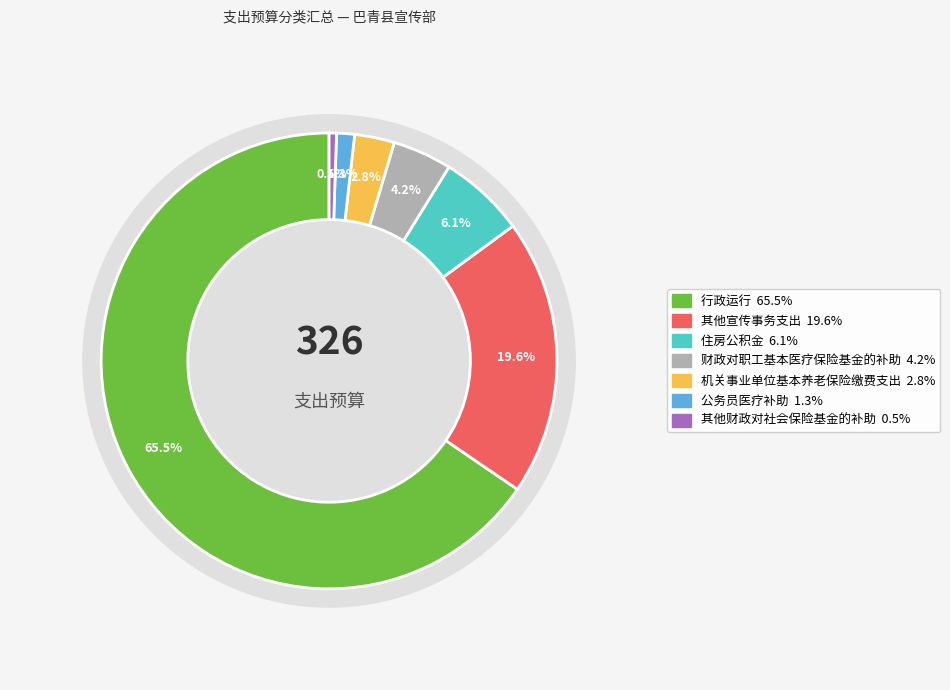

Which slice is the smallest?

其他财政对社会保险基金的补助